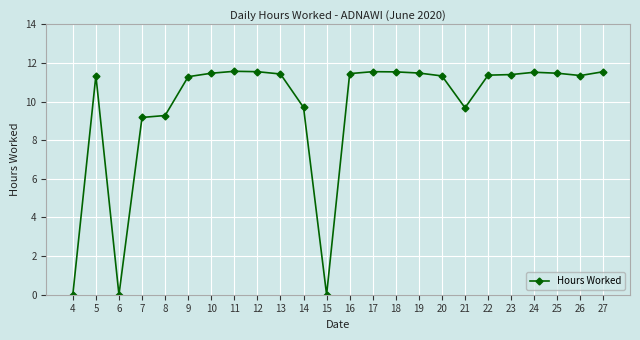

What is the ratio of the value at 11 to the value at 16?

1.0